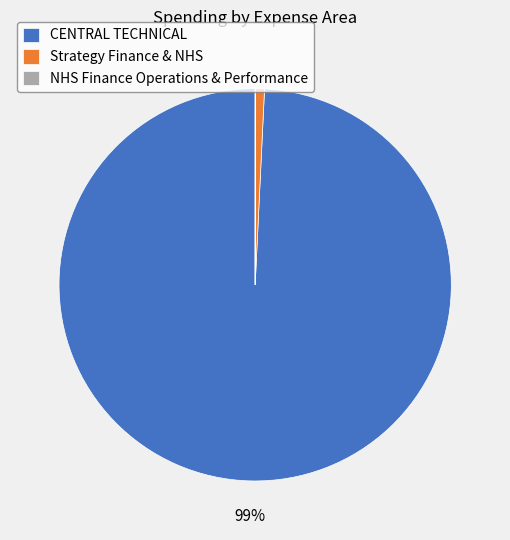

Is it true that CENTRAL TECHNICAL is 94% of the pie?

False